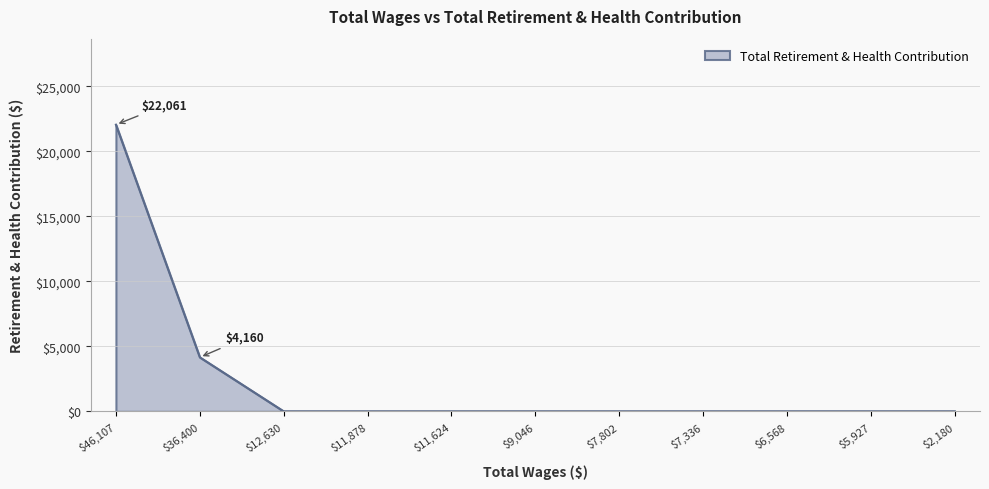

Reading left to right, what are all the values shown in this chart?

22061	4160	0	0	0	0	0	0	0	0	0